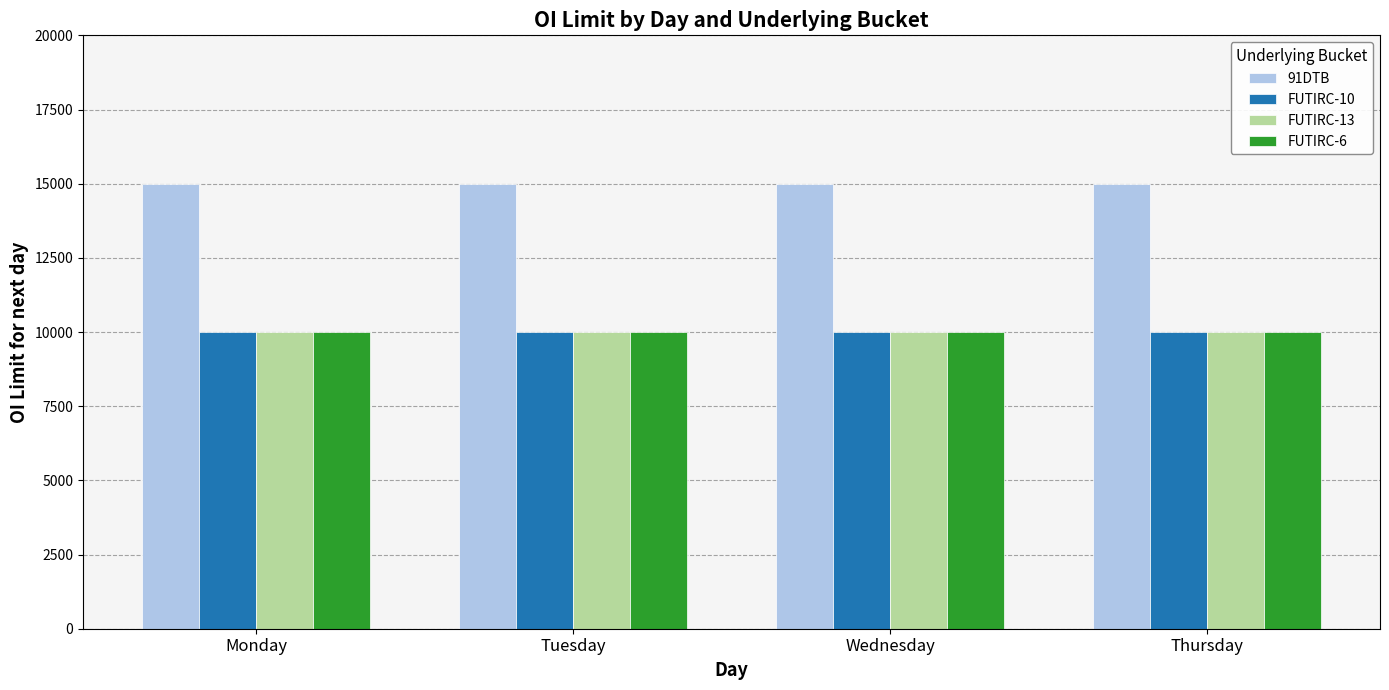

What is the difference between the highest and lowest values at Thursday?

5000